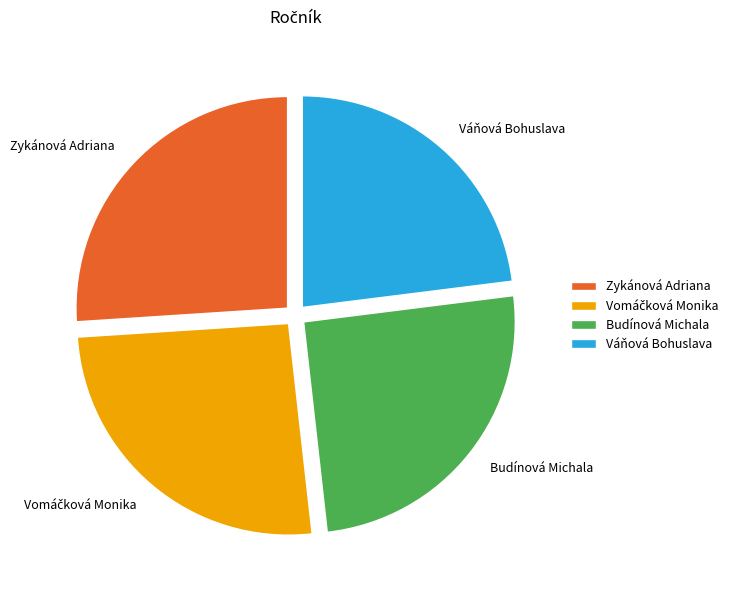

Is Váňová Bohuslava the majority of the pie?

No